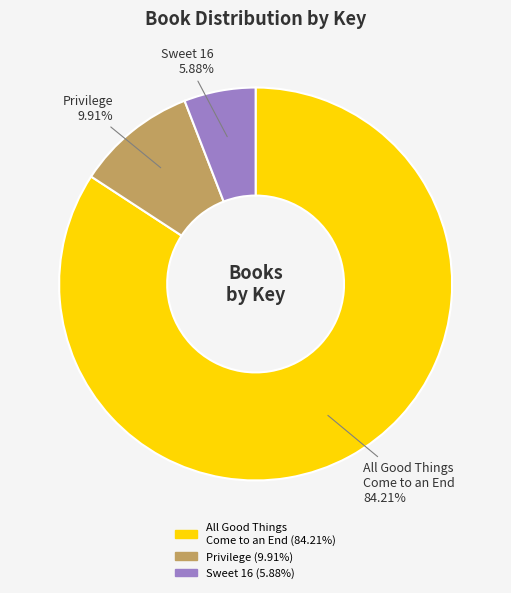

To the nearest percent, what is the combined percentage of Sweet 16 and Privilege?

16%